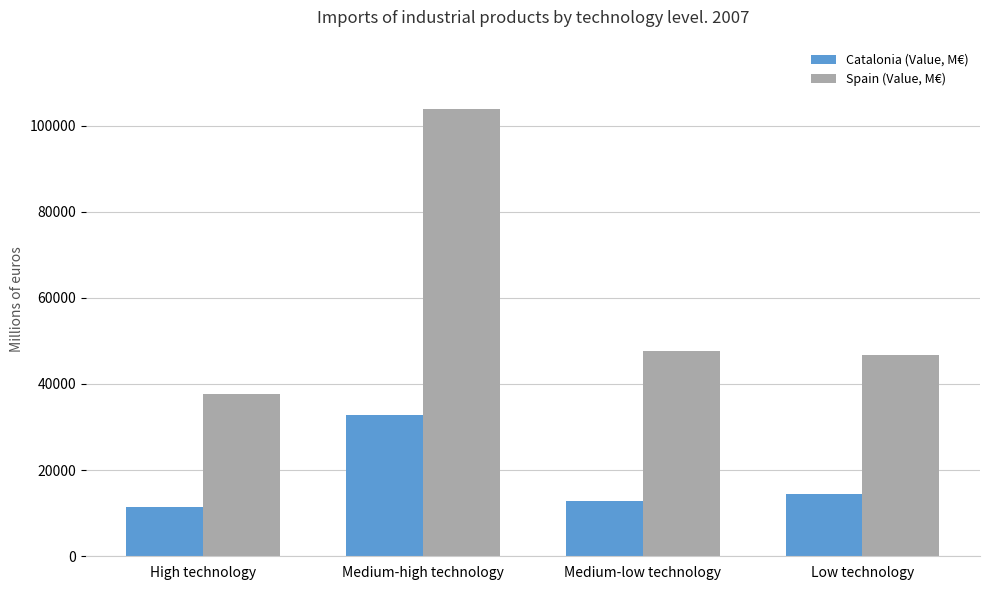

At which category does the chart reach its peak across all series?

Medium-high technology